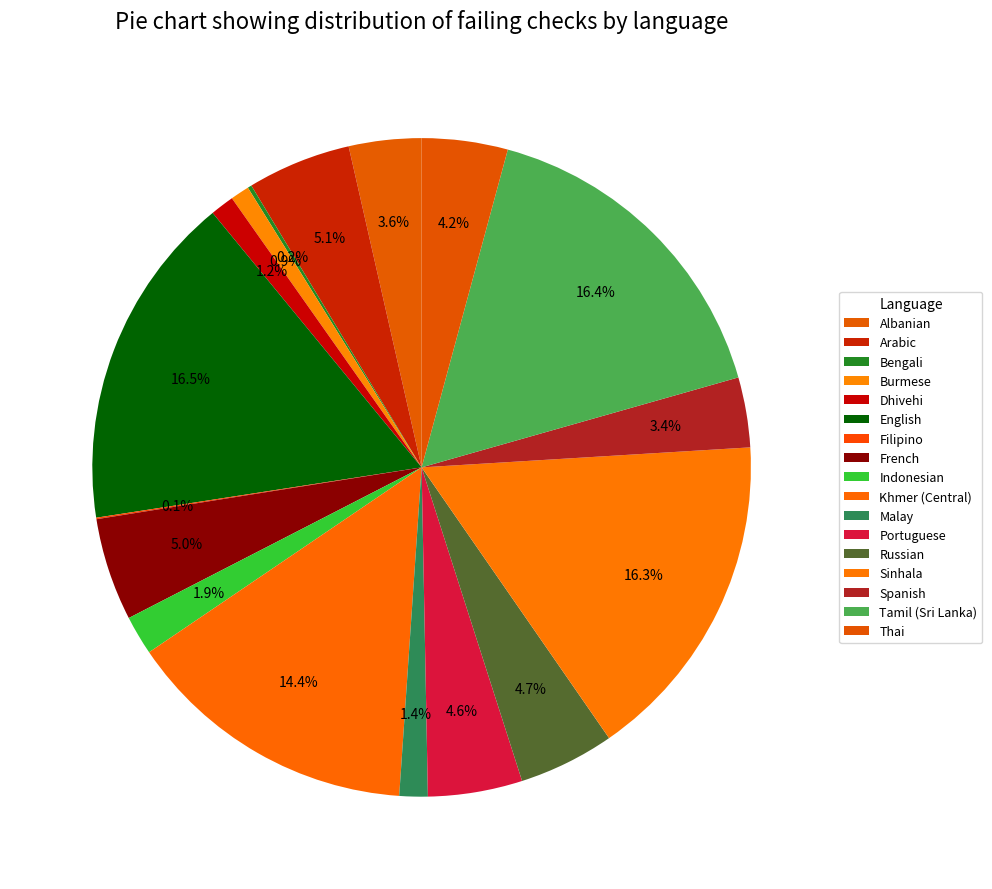

To the nearest percent, what is the combined percentage of Dhivehi and Portuguese?

6%